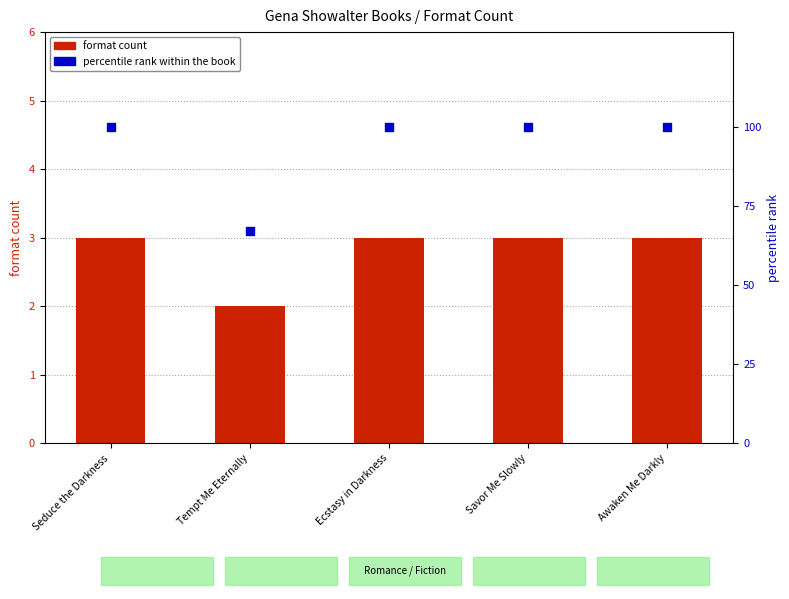

Which series contains the highest Y value?

percentile rank within the book